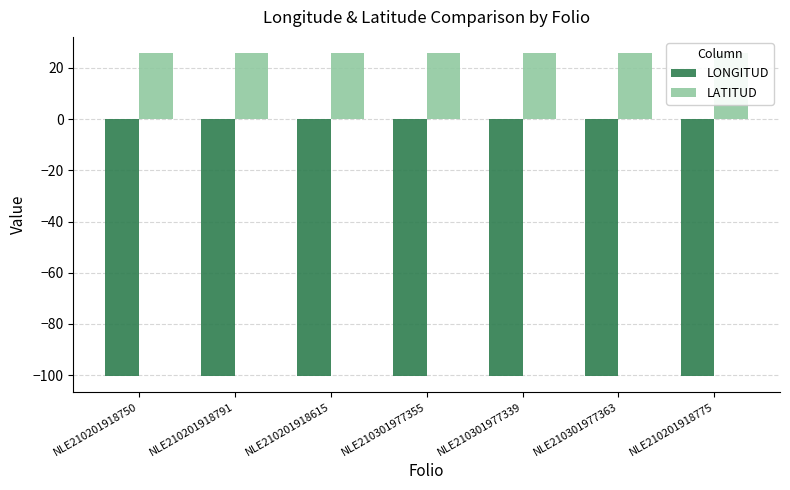

What is the total value across all series at NLE210201918750?

-74.4